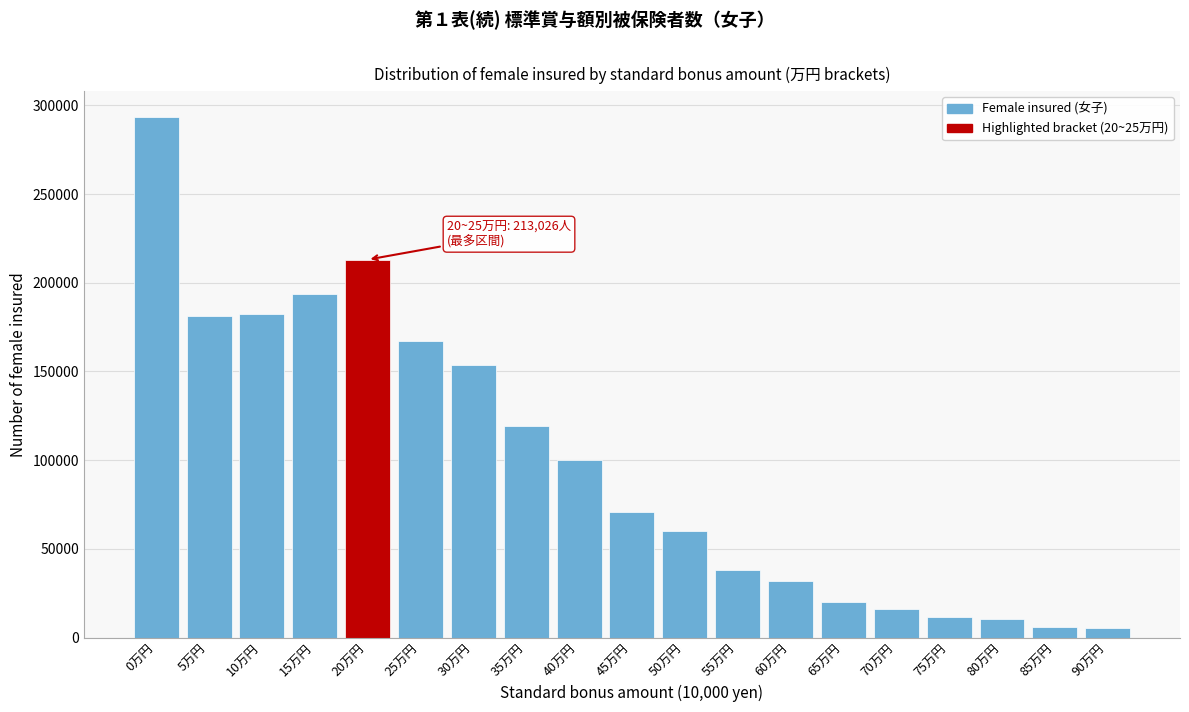

What is the label of the 9th bar from the right?

50万円